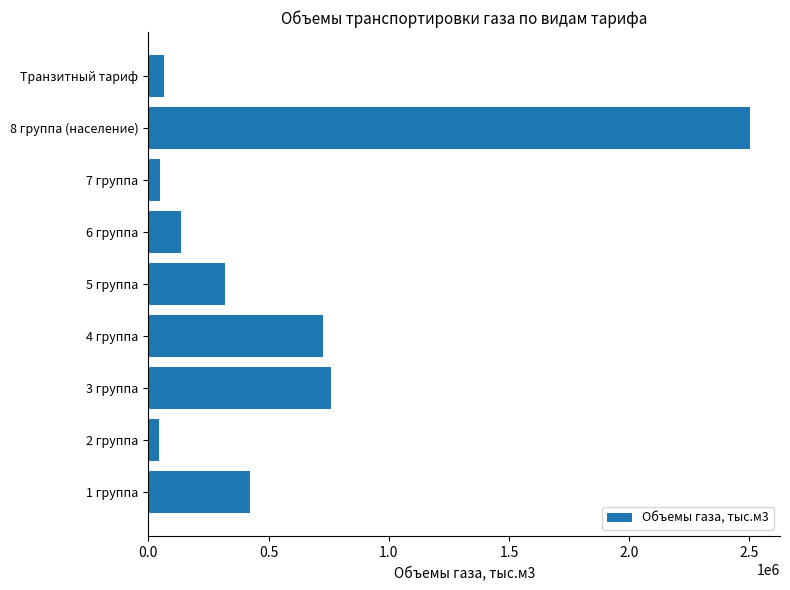

Is it true that the value at 8 группа (население) is 2502321.5?

True